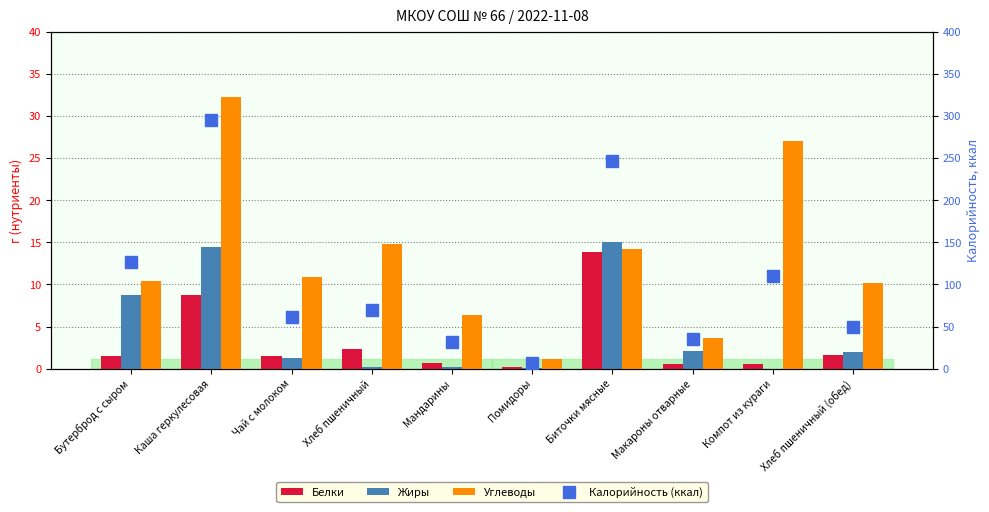

Which series has the largest total across all categories?

Калорийность (ккал)